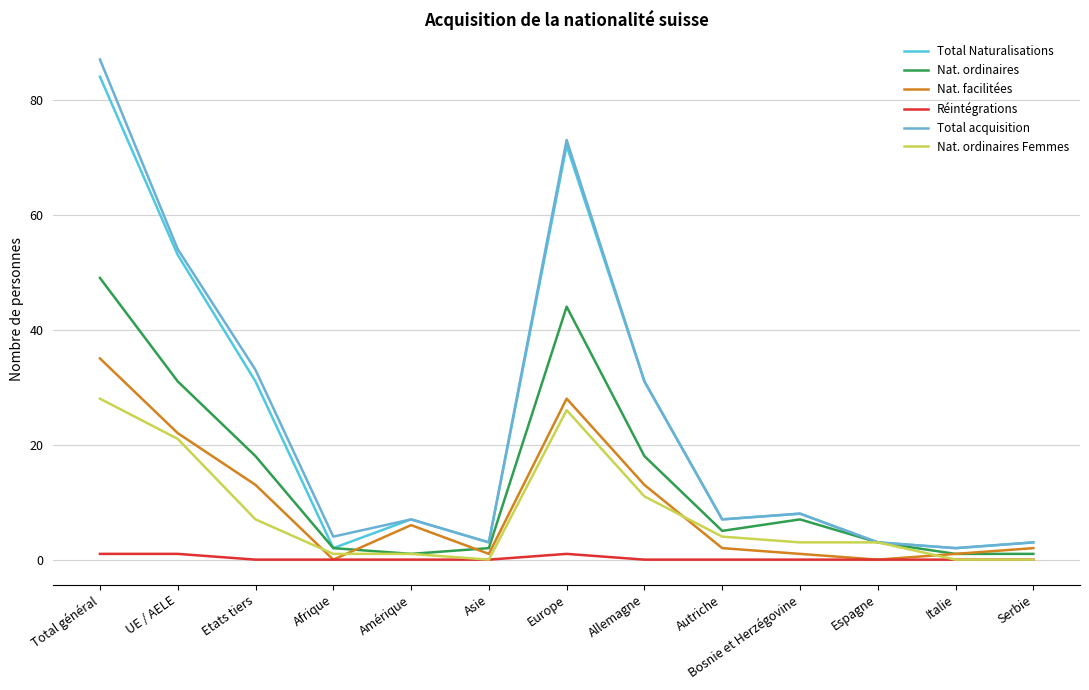

True or false: Nat. ordinaires Femmes and Total acquisition cross at least once.

False